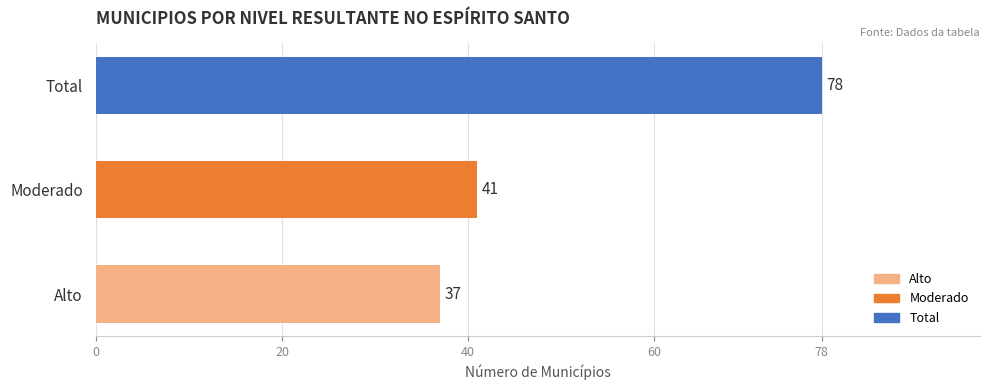

List the labels in order of value, largest first.

Total, Moderado, Alto